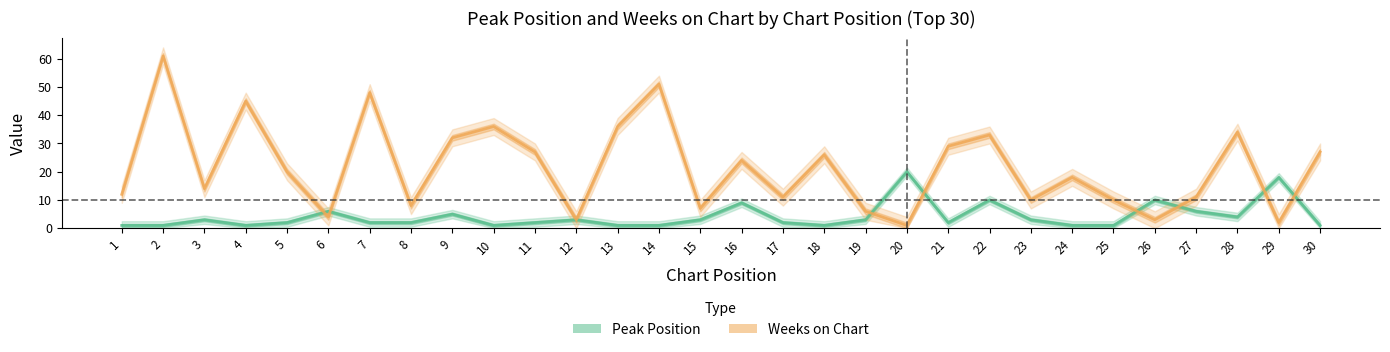

Is it true that Peak Position equals 1 at 14?

True